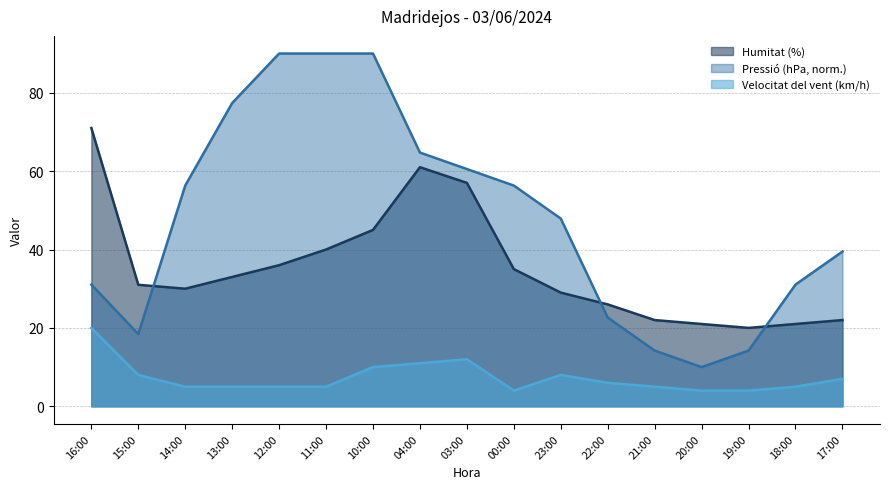

What is the value of the Pressió (hPa) point at the 7th from the left?

90.0